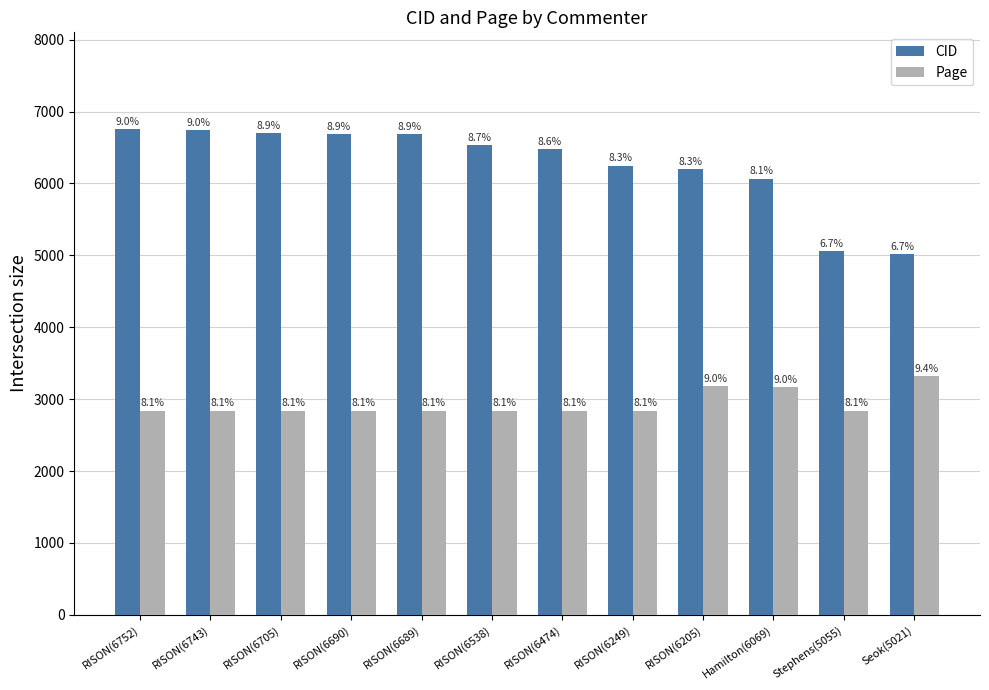

At which category is the sum across all series the highest?

RISON(6752)